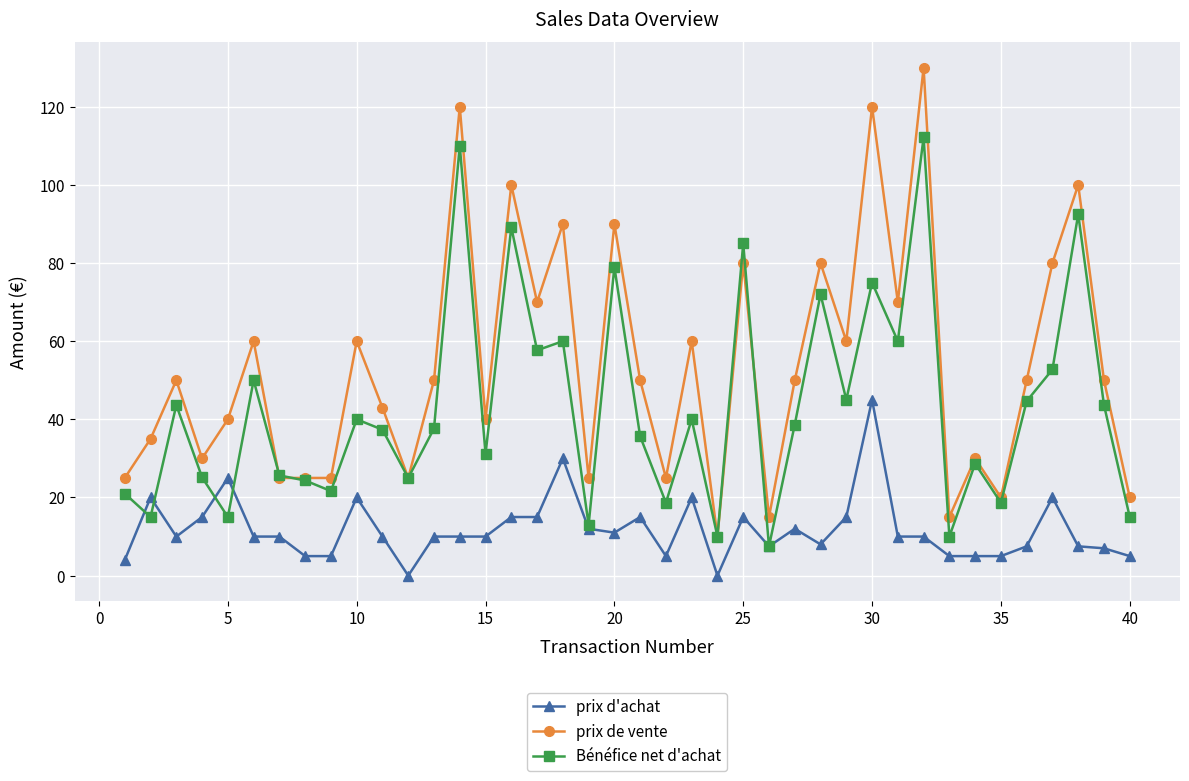

At how many categories does at least one series exceed 33?

26